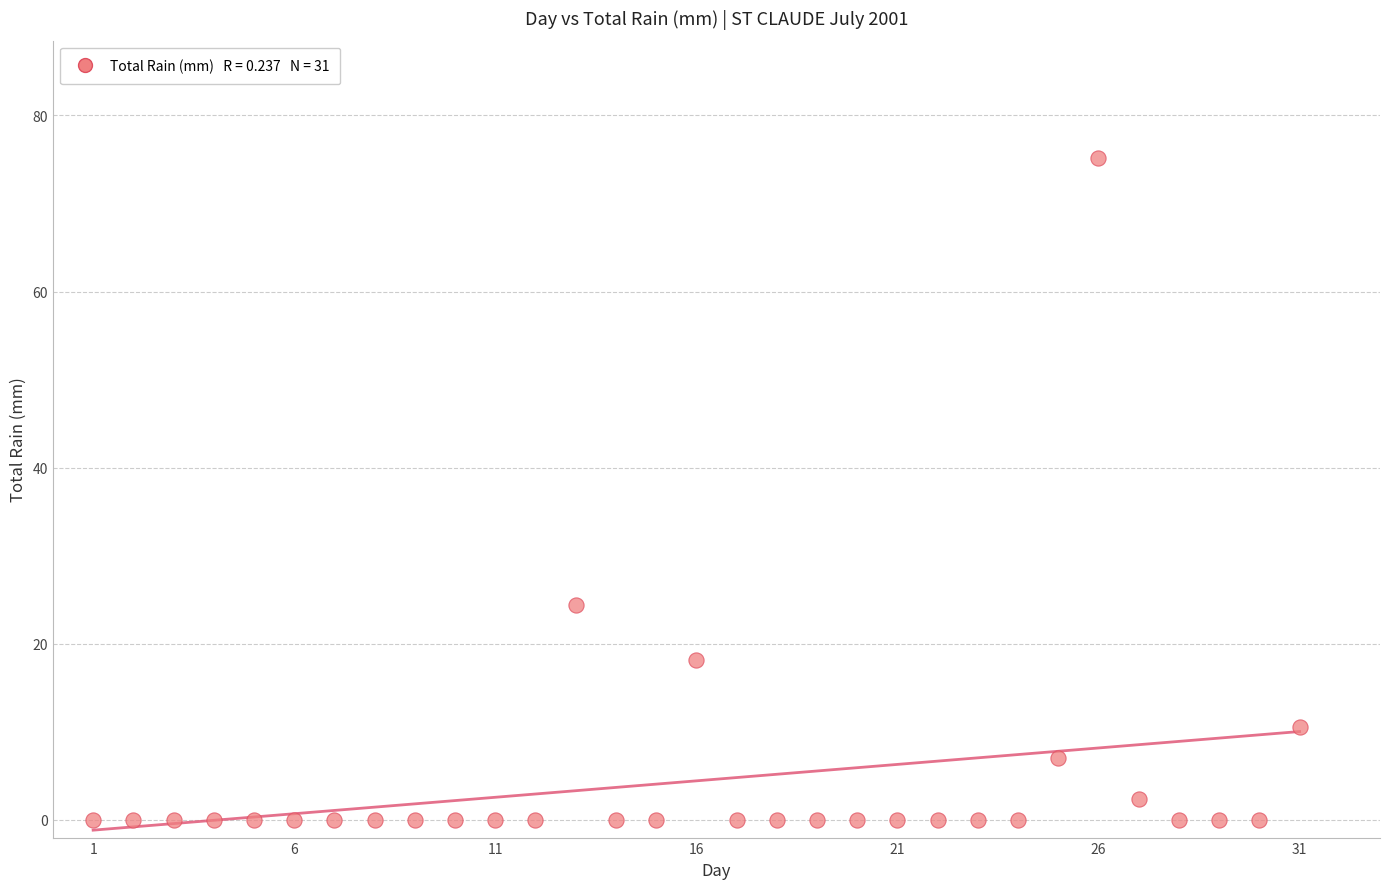

What is the range of Y values (max minus min)?

75.2